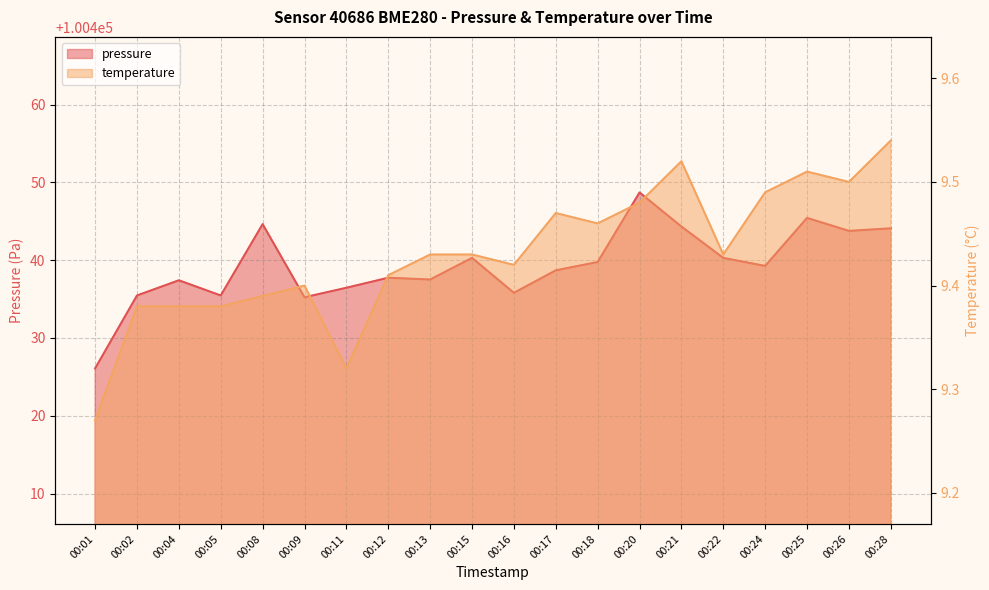

Reading left to right, list all the values displayed in this chart.

pressure: 100426.1	100435.5	100437.4	100435.5	100444.6	100435.2	100436.4	100437.7	100437.5	100440.3	100435.8	100438.7	100439.8	100448.7	100444.3	100440.3	100439.3	100445.4	100443.8	100444.1
temperature: 9.3	9.4	9.4	9.4	9.4	9.4	9.3	9.4	9.4	9.4	9.4	9.5	9.5	9.5	9.5	9.4	9.5	9.5	9.5	9.5